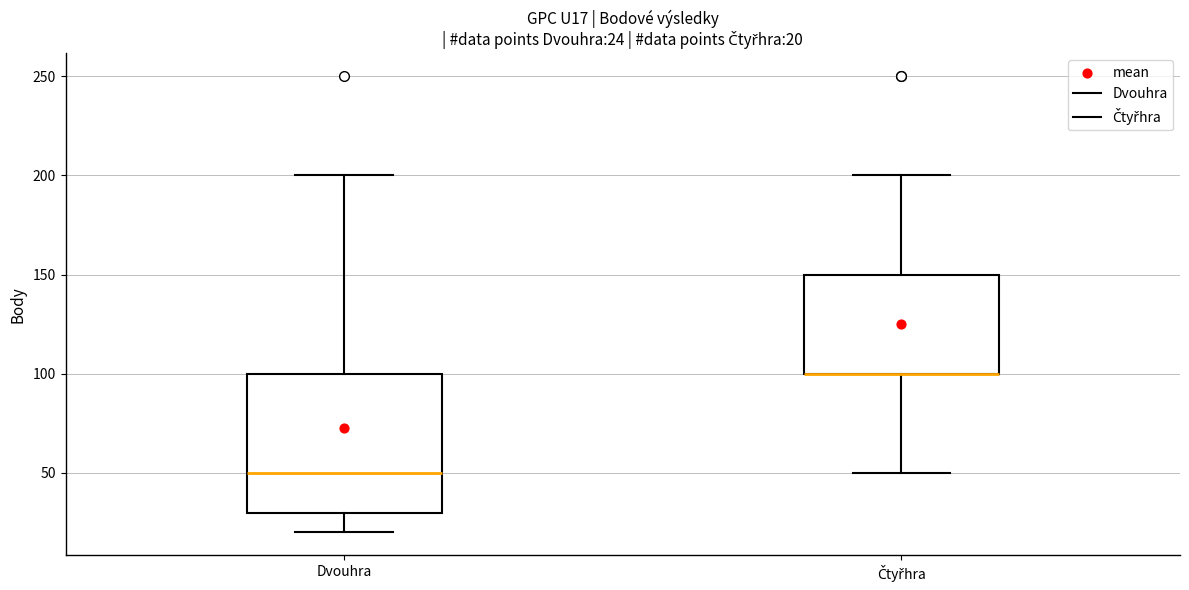

Which box is the tallest, from its lower edge to its upper edge?

Dvouhra